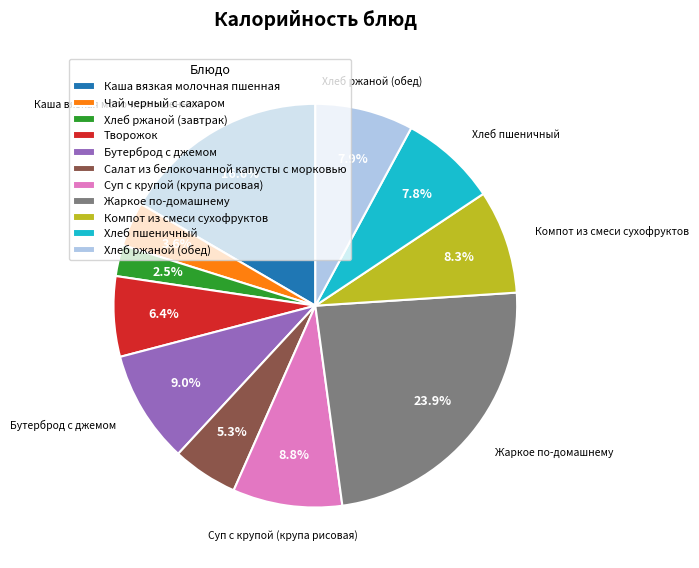

Does Бутерброд с джемом represent more than half of the total?

No